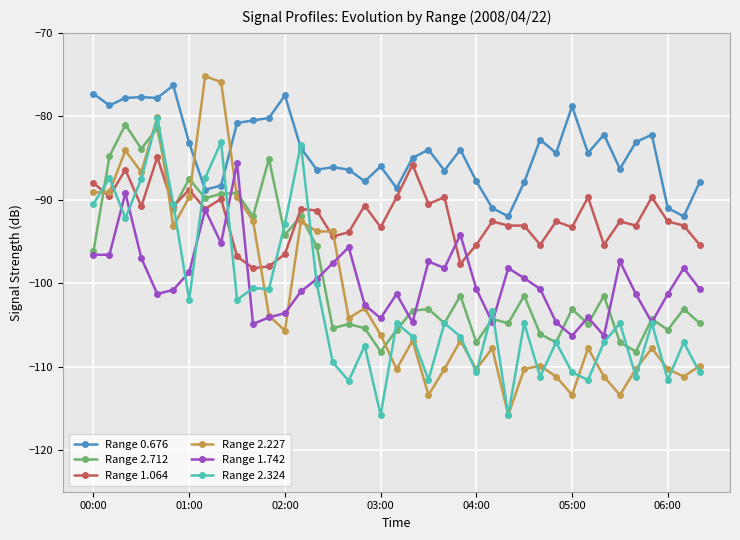

How many lines are shown in the chart?

6